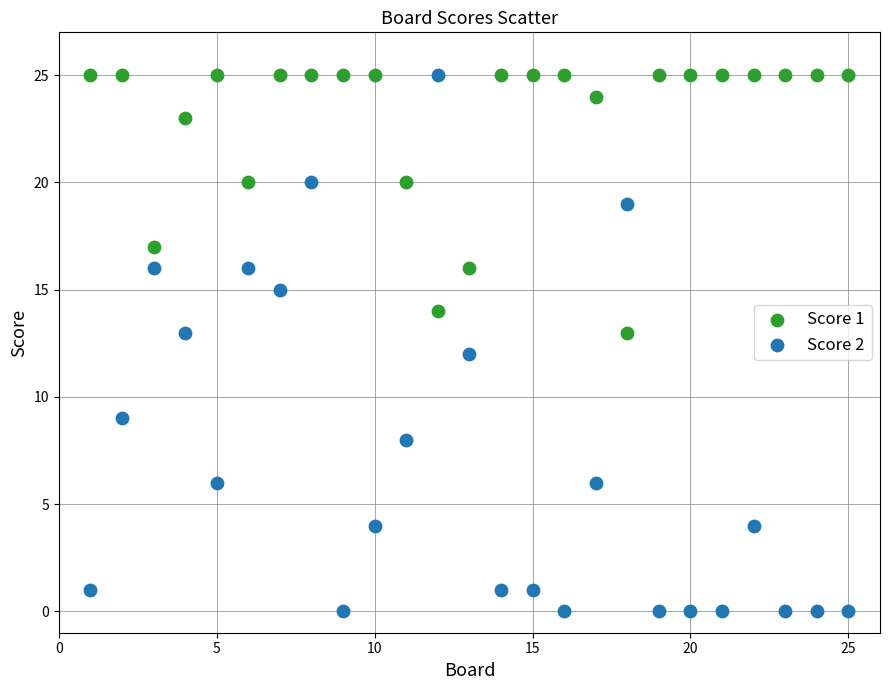

What is the X range (max minus min) for the scatter plot?

24